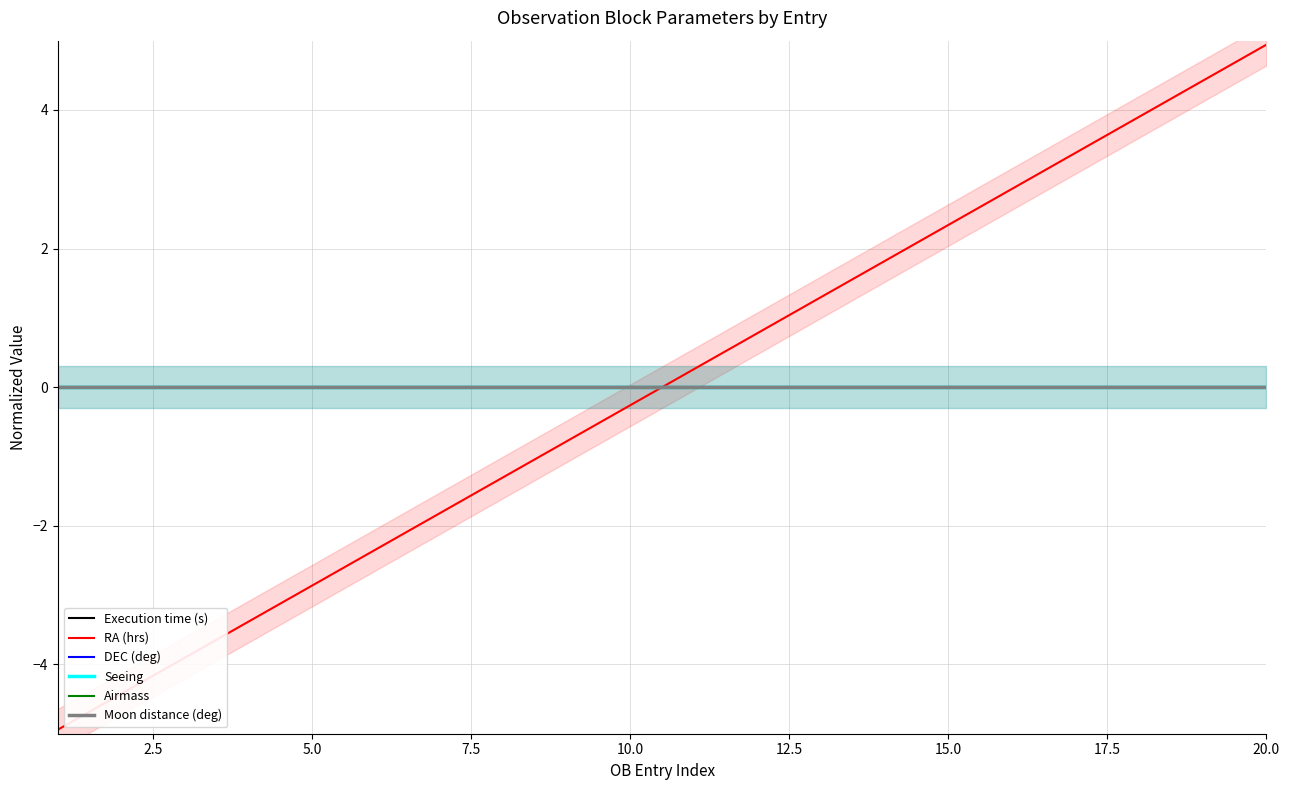

Reading left to right, what are all the values shown in this chart?

Execution time (s): 0.0	0.0	0.0	0.0	0.0	0.0	0.0	0.0	0.0	0.0	0.0	0.0	0.0	0.0	0.0	0.0	0.0	0.0	0.0	0.0
RA (hrs): -4.9	-4.4	-3.9	-3.4	-2.9	-2.3	-1.8	-1.3	-0.8	-0.3	0.3	0.8	1.3	1.8	2.3	2.9	3.4	3.9	4.4	4.9
DEC (deg): 0.0	0.0	0.0	0.0	0.0	0.0	0.0	0.0	0.0	0.0	0.0	0.0	0.0	0.0	0.0	0.0	0.0	0.0	0.0	0.0
Seeing: 0.0	0.0	0.0	0.0	0.0	0.0	0.0	0.0	0.0	0.0	0.0	0.0	0.0	0.0	0.0	0.0	0.0	0.0	0.0	0.0
Airmass: 0.0	0.0	0.0	0.0	0.0	0.0	0.0	0.0	0.0	0.0	0.0	0.0	0.0	0.0	0.0	0.0	0.0	0.0	0.0	0.0
Moon distance (deg): 0.0	0.0	0.0	0.0	0.0	0.0	0.0	0.0	0.0	0.0	0.0	0.0	0.0	0.0	0.0	0.0	0.0	0.0	0.0	0.0